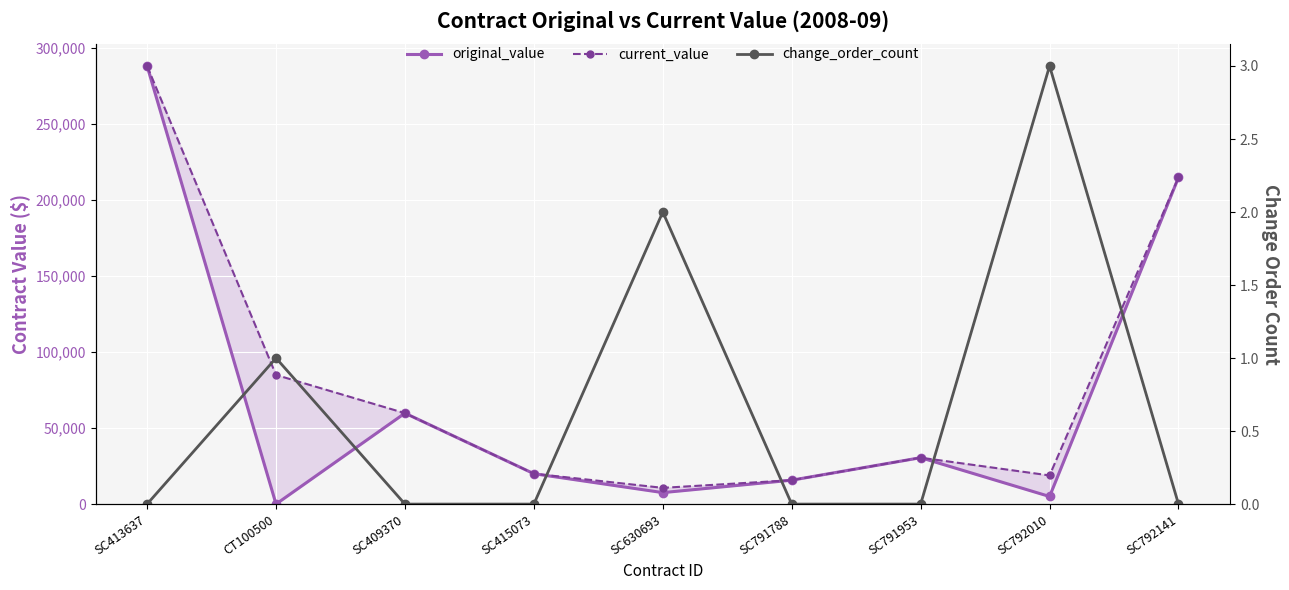

What is the sum of all change_order_count values?

6.0